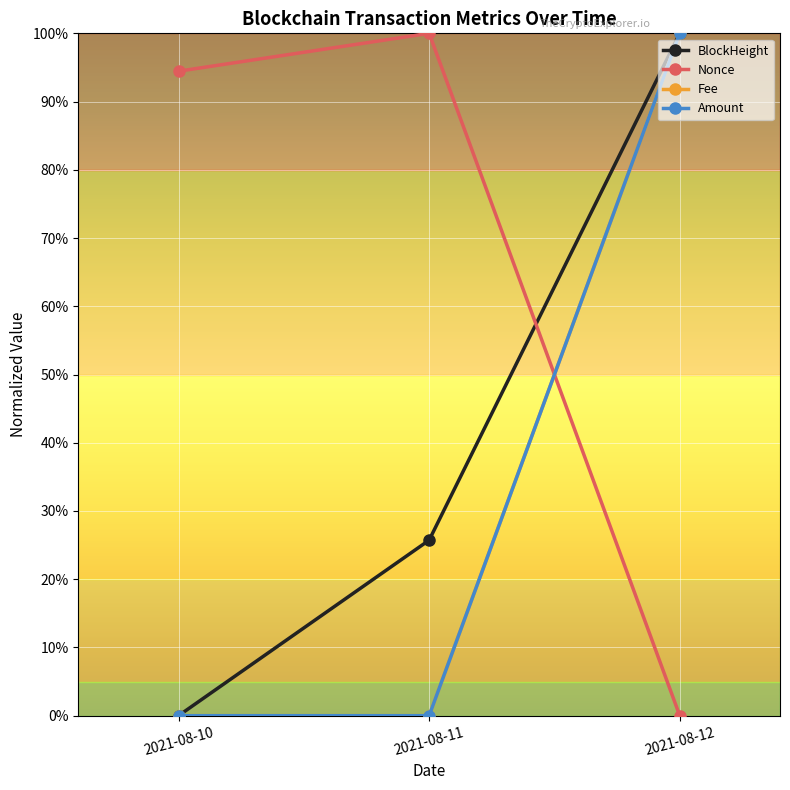

True or false: Amount has a value of 0.0 at 2021-08-10.

True